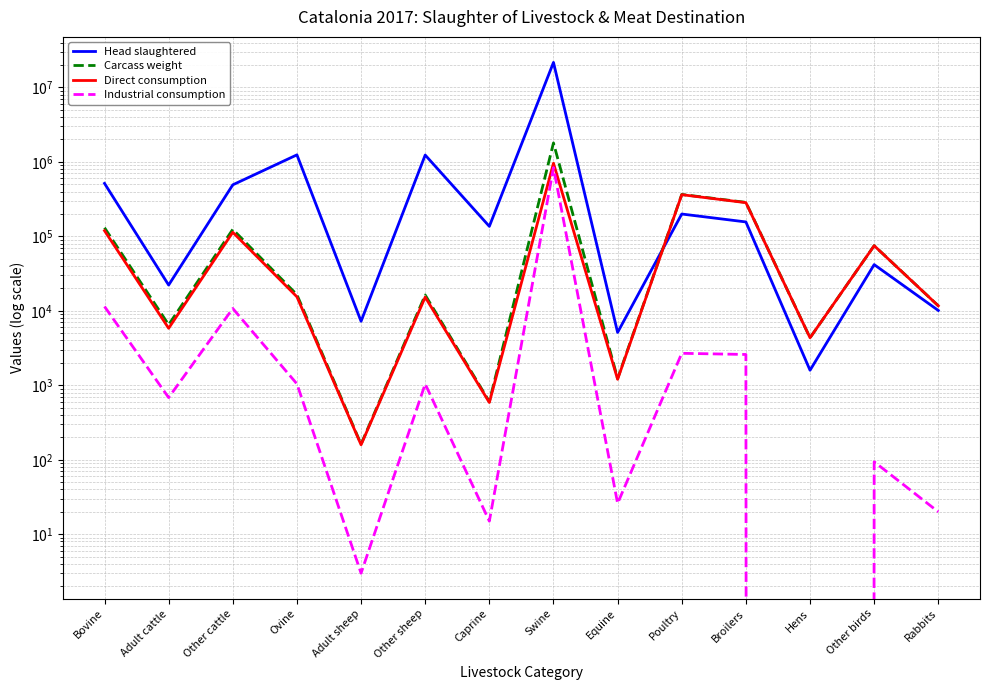

How many data points does each series have?

14